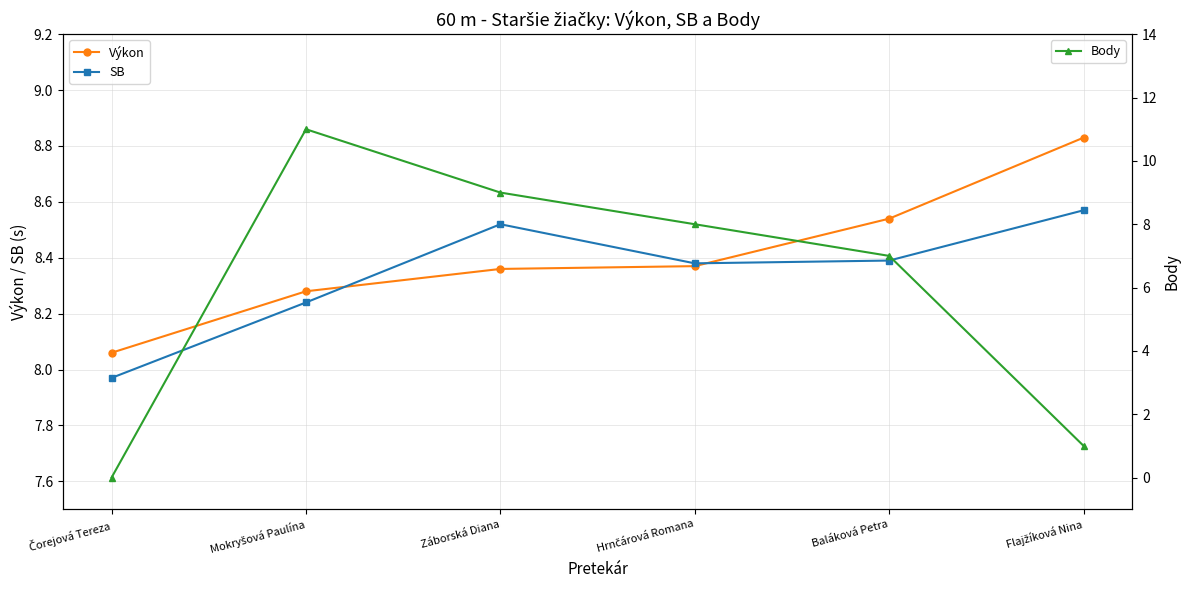

Which series has the largest range (max minus min)?

Body